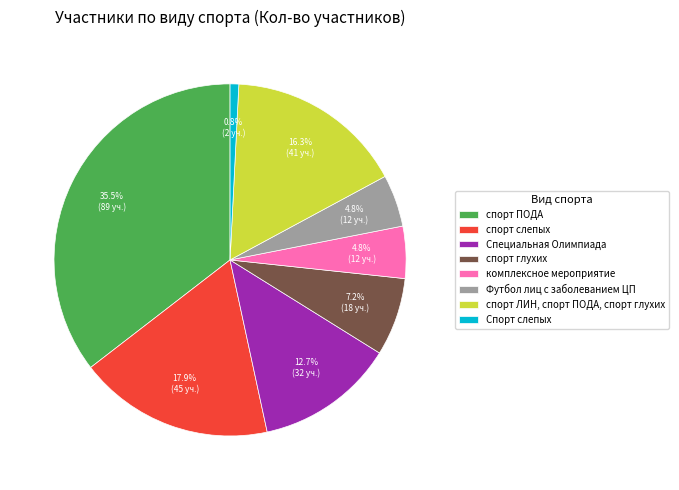

To the nearest percent, what is the difference between the спорт ПОДА and спорт слепых slice percentages?

18%